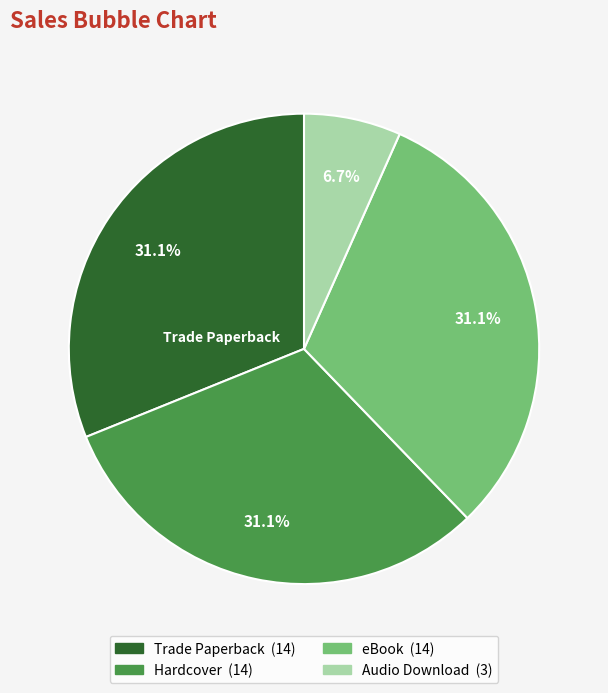

To the nearest percent, what is the average slice percentage?

25%